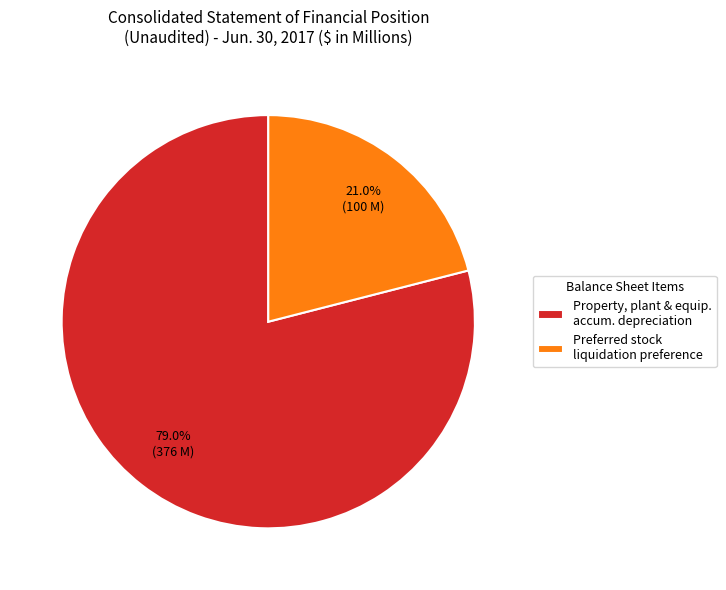

What is the majority slice?

Property, plant & equip. accum. depreciation